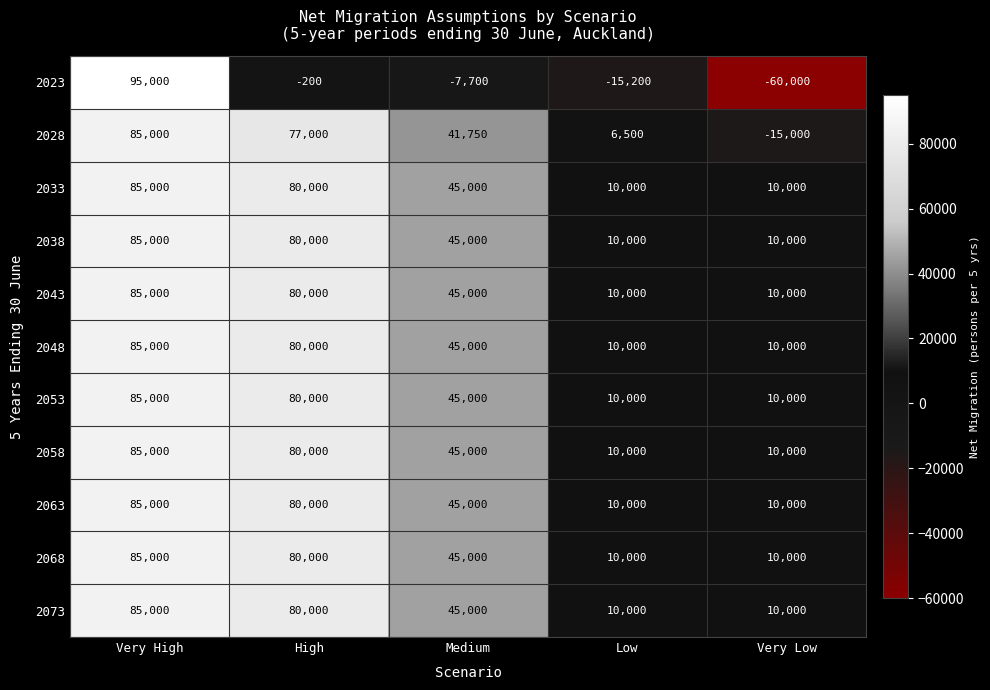

What is the sum of the 2068 values at Medium and Very Low?

55000